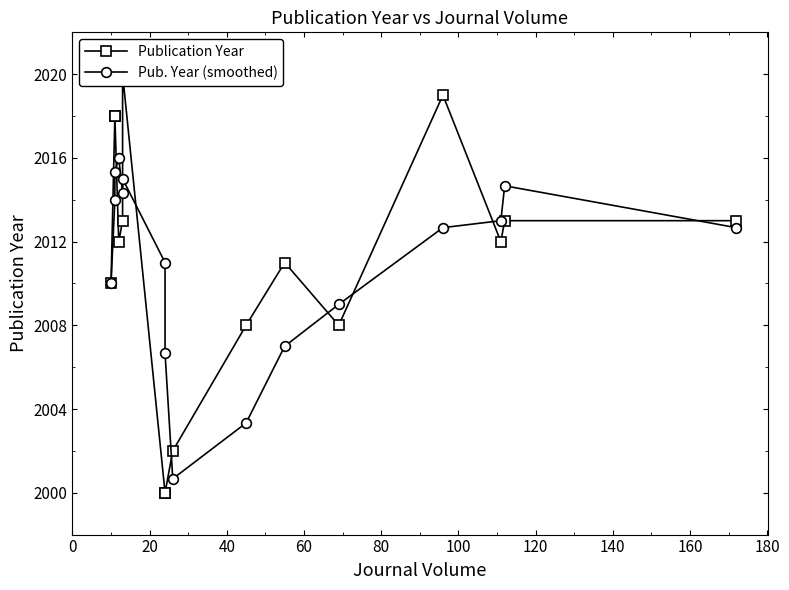

The Pub. Year (smoothed) series shows 3035.8 at 200. True or false?

False